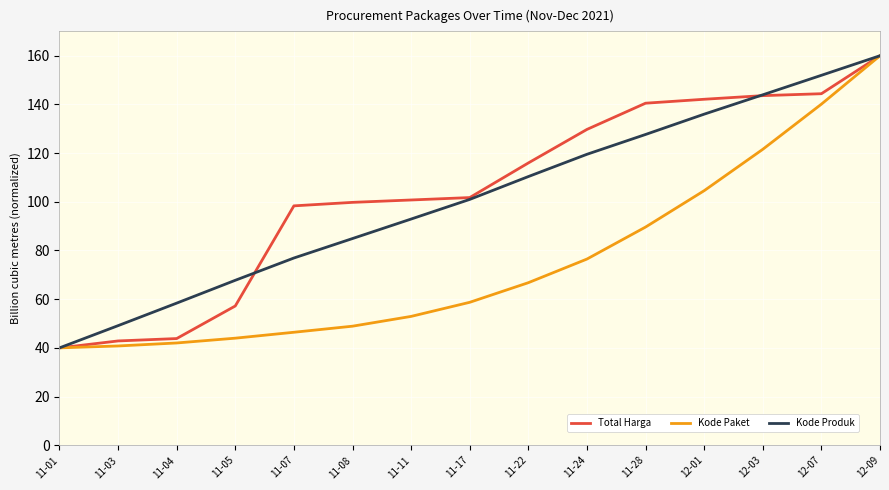

Reading right to left, transcribe all the data shown in this chart.

Total Harga: 160.0	144.4	143.6	142.1	140.5	129.7	116.0	101.7	100.7	99.8	98.3	57.2	43.8	42.8	40.0
Kode Paket: 160.0	140.1	121.6	104.6	89.6	76.5	66.8	58.7	52.9	48.9	46.4	44.0	42.0	40.8	40.0
Kode Produk: 160.0	152.0	143.9	136.0	127.7	119.5	110.4	101.0	92.9	84.9	76.9	67.8	58.4	49.1	40.0